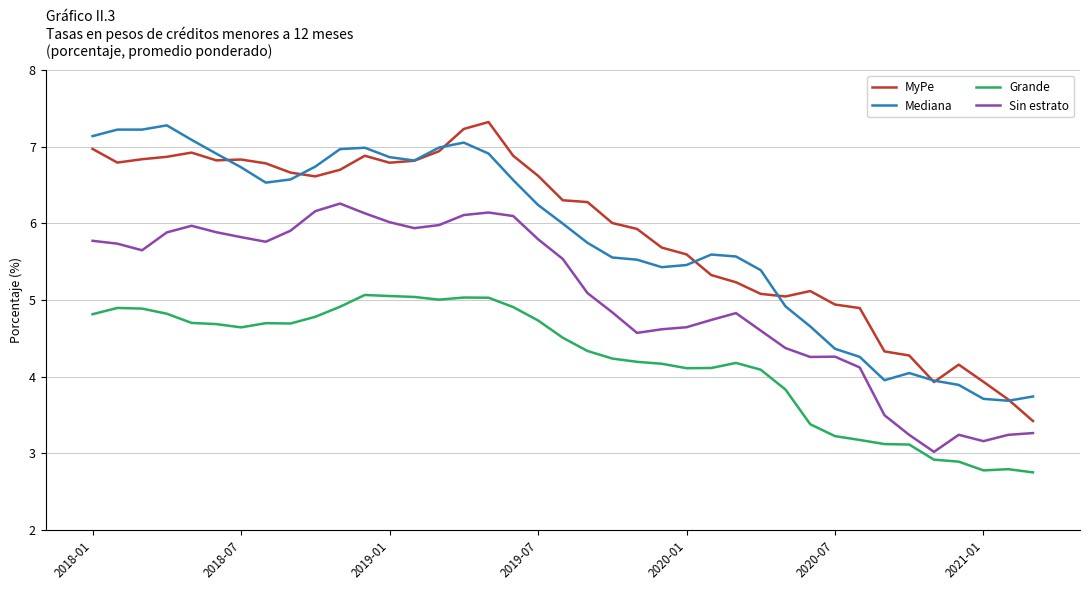

True or false: Mediana and Grande intersect in this chart.

False